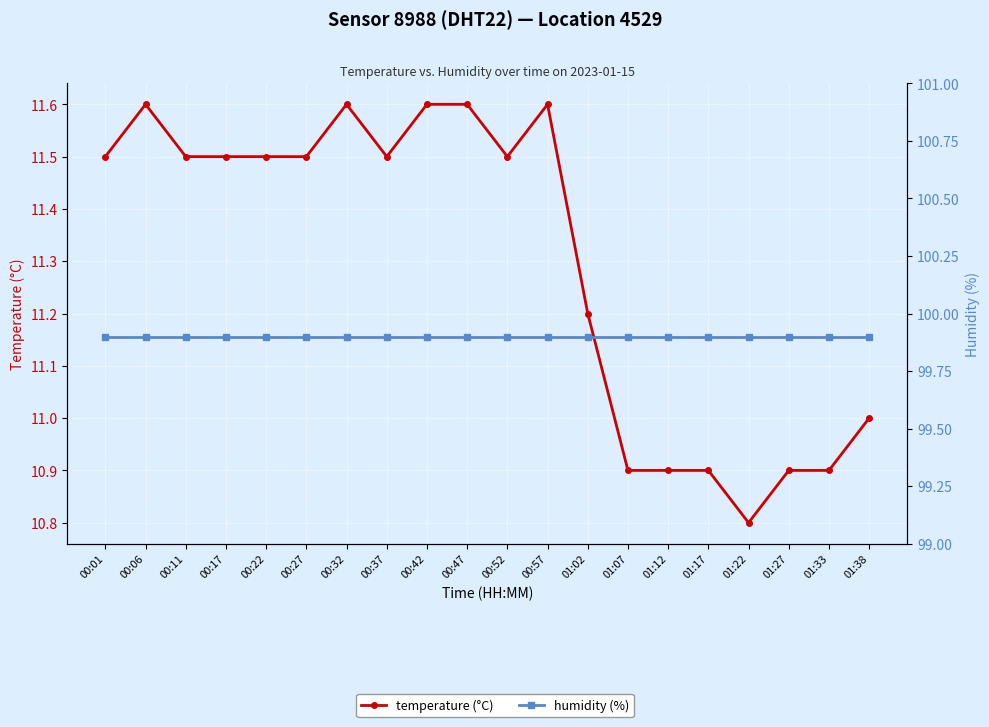

What is the label of the 4th point from the left?

00:17